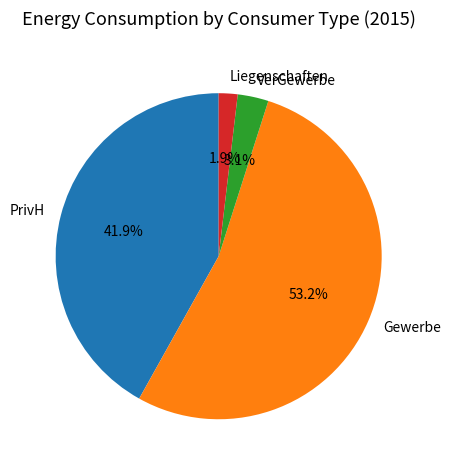

Which has a higher value, Liegenschaften or Gewerbe?

Gewerbe